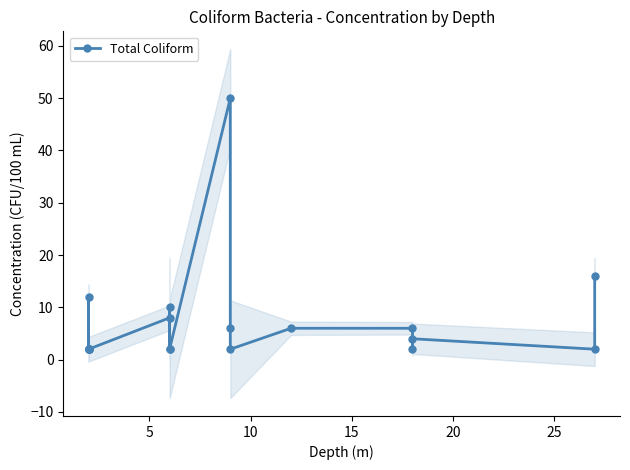

What is the difference between the second highest and minimum values?

14